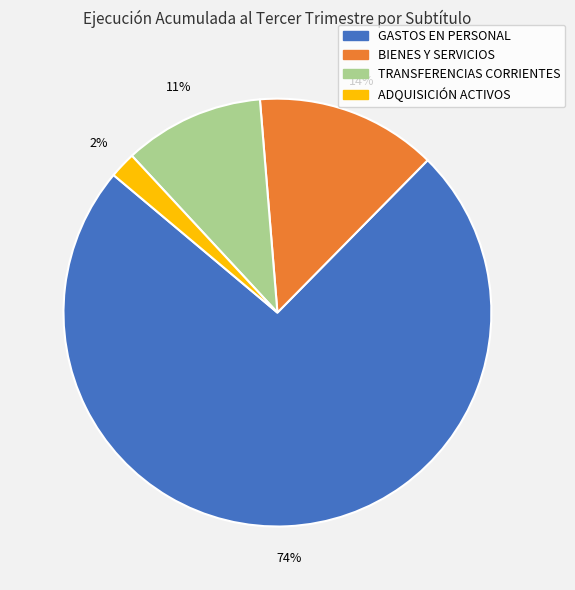

Rank the categories by value from lowest to highest.

ADQUISICIÓN ACTIVOS, TRANSFERENCIAS CORRIENTES, BIENES Y SERVICIOS, GASTOS EN PERSONAL